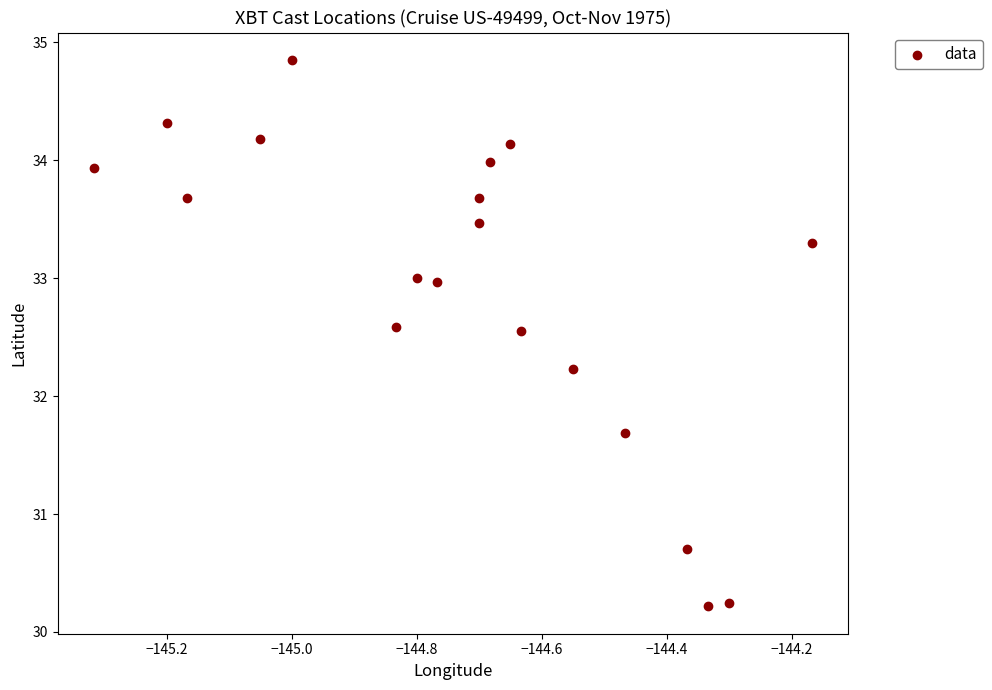

What Y value in the scatter plot is closest to 32?

32.2